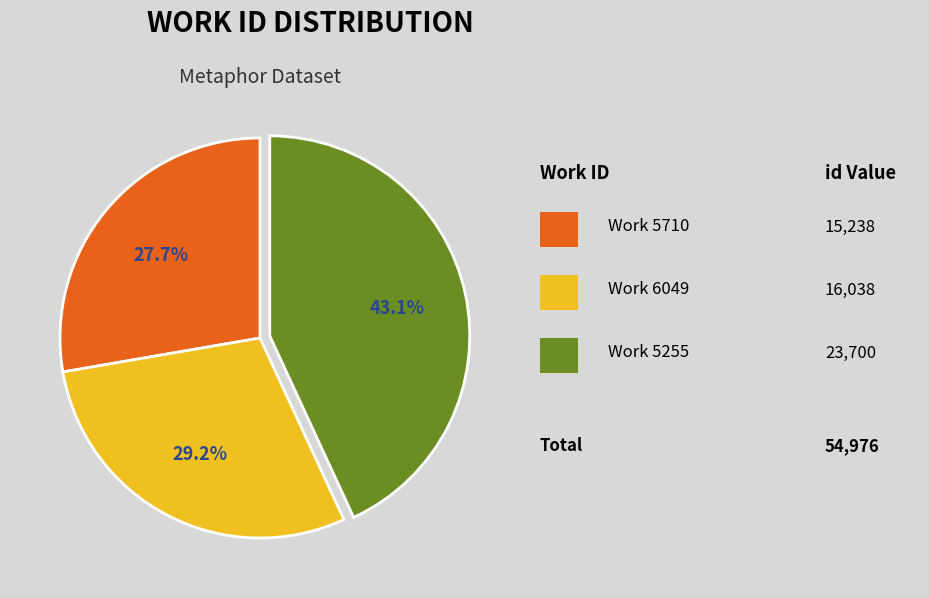

Count the number of slices in the pie.

3